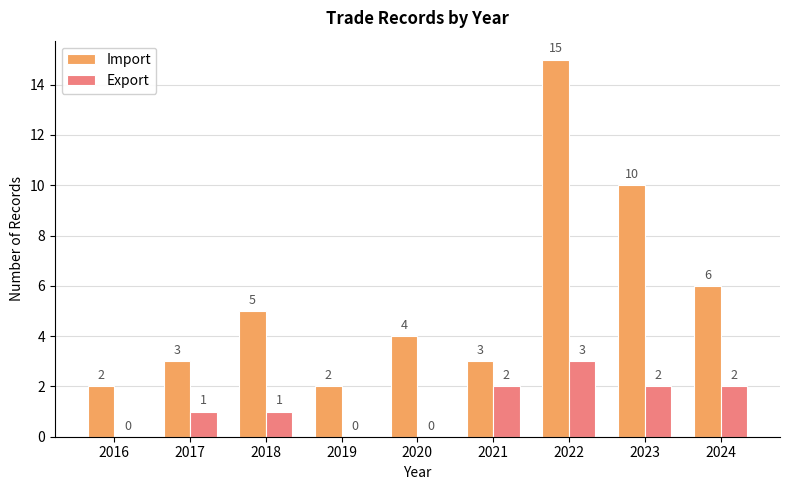

What is the average value of the Import series?

6